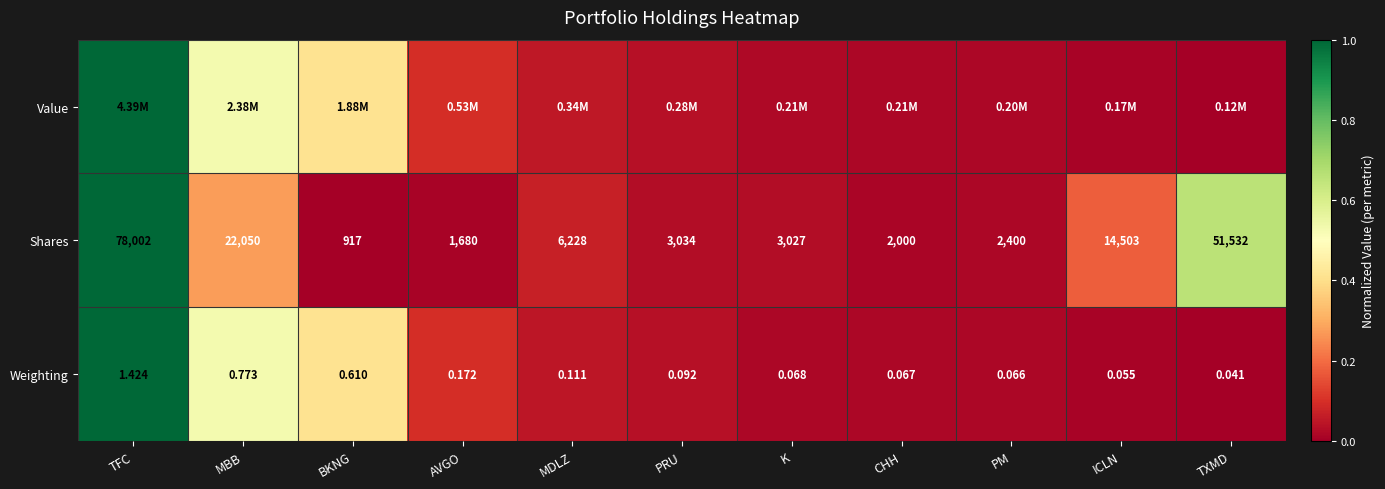

At which label does Shares reach its peak?

TFC